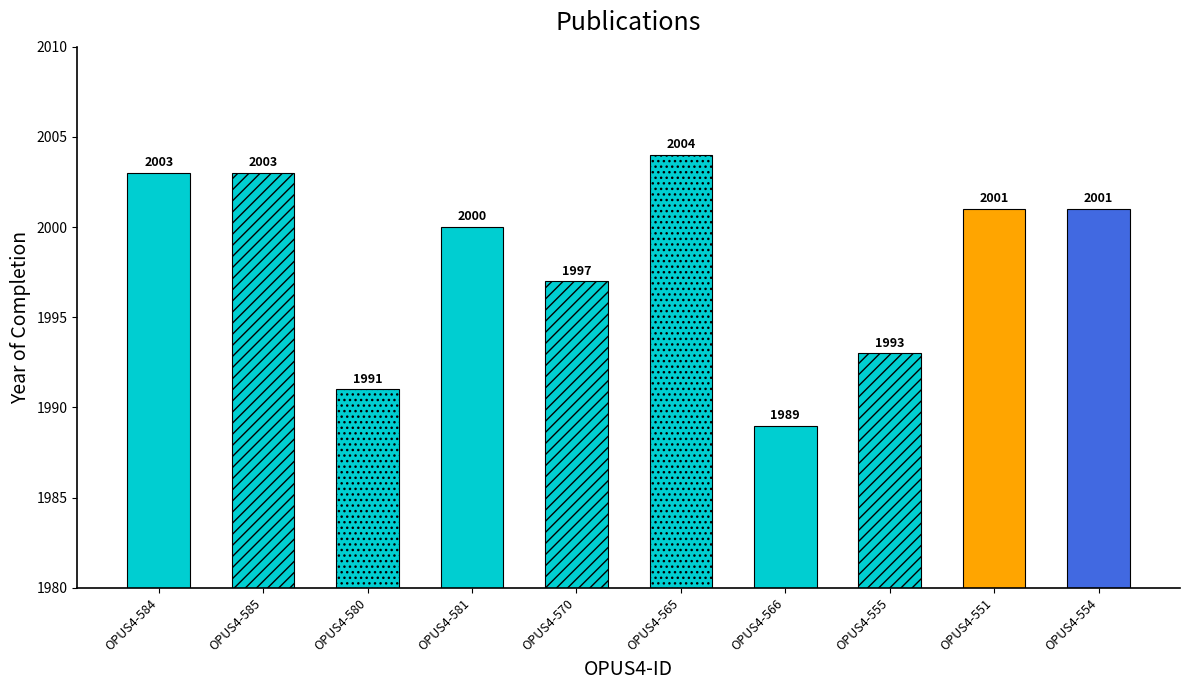

Reading right to left, transcribe all the data shown in this chart.

OPUS4-554=2001	OPUS4-551=2001	OPUS4-555=1993	OPUS4-566=1989	OPUS4-565=2004	OPUS4-570=1997	OPUS4-581=2000	OPUS4-580=1991	OPUS4-585=2003	OPUS4-584=2003